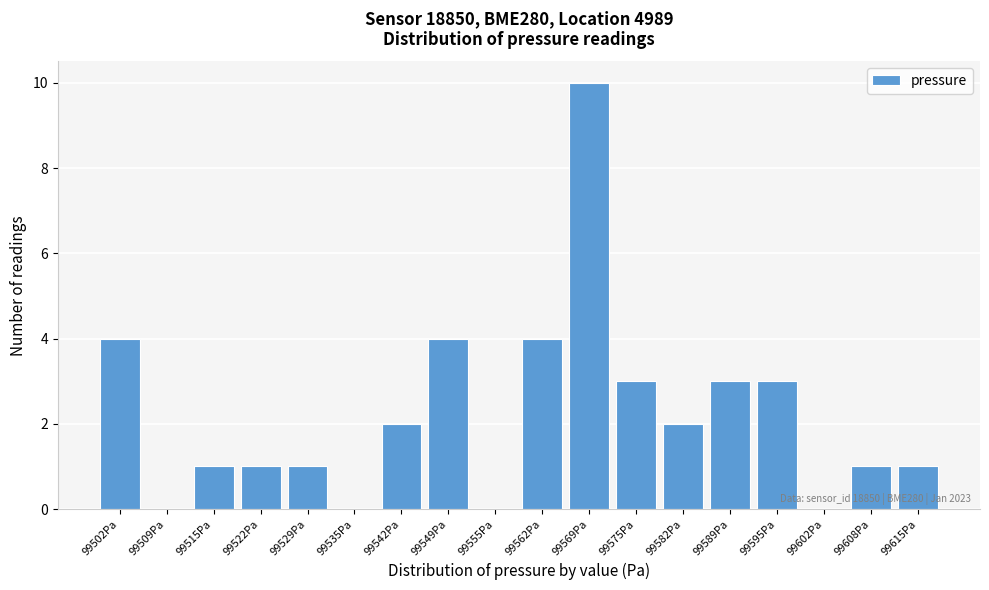

Reading left to right, list all the values displayed in this chart.

99502Pa=4	99509Pa=0	99515Pa=1	99522Pa=1	99529Pa=1	99535Pa=0	99542Pa=2	99549Pa=4	99555Pa=0	99562Pa=4	99569Pa=10	99575Pa=3	99582Pa=2	99589Pa=3	99595Pa=3	99602Pa=0	99608Pa=1	99615Pa=1